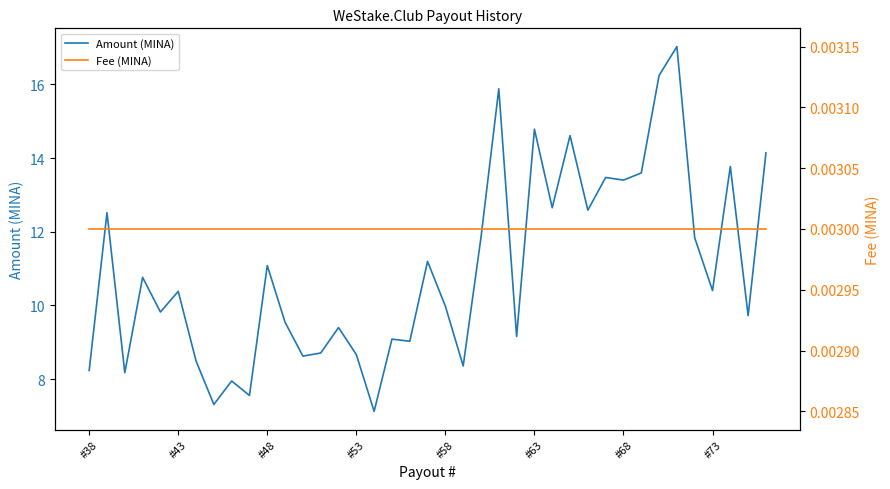

What is the lowest value of the Amount (MINA) series?

7.1